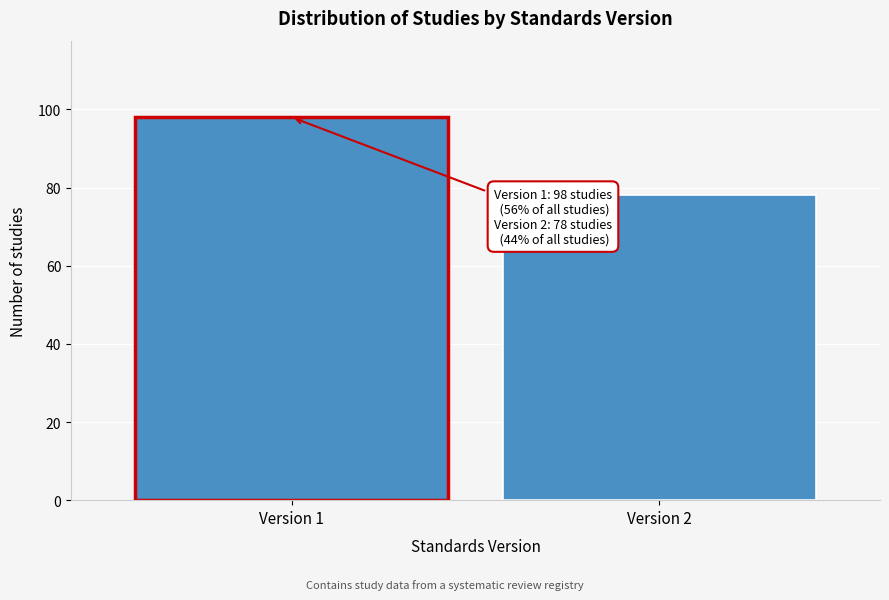

Reading left to right, extract all data points from this chart.

98	78